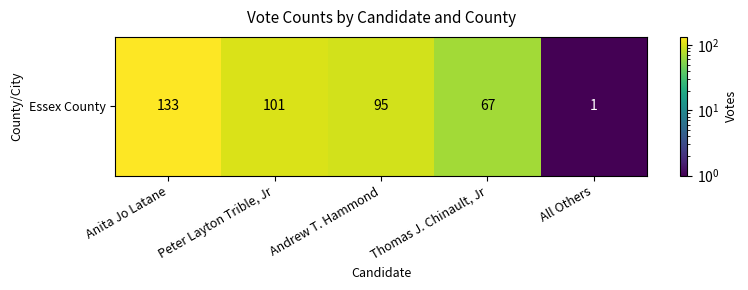

Which category has the lowest value across all series?

All Others